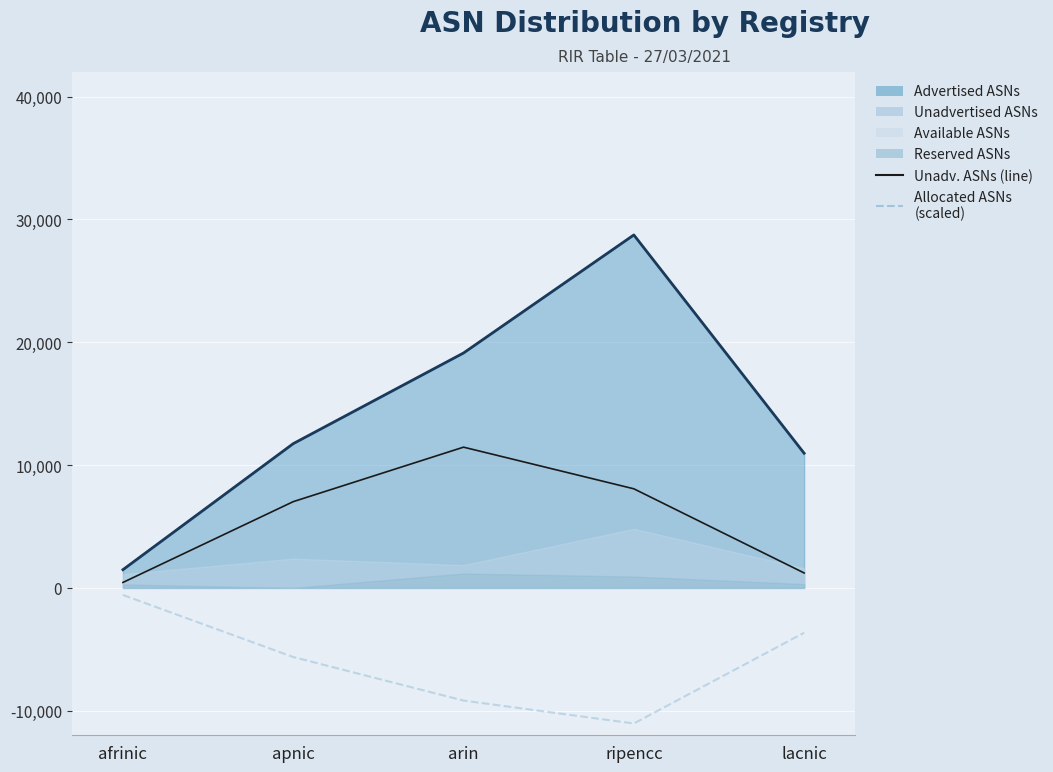

What is the total value across all series at afrinic?

1346.8